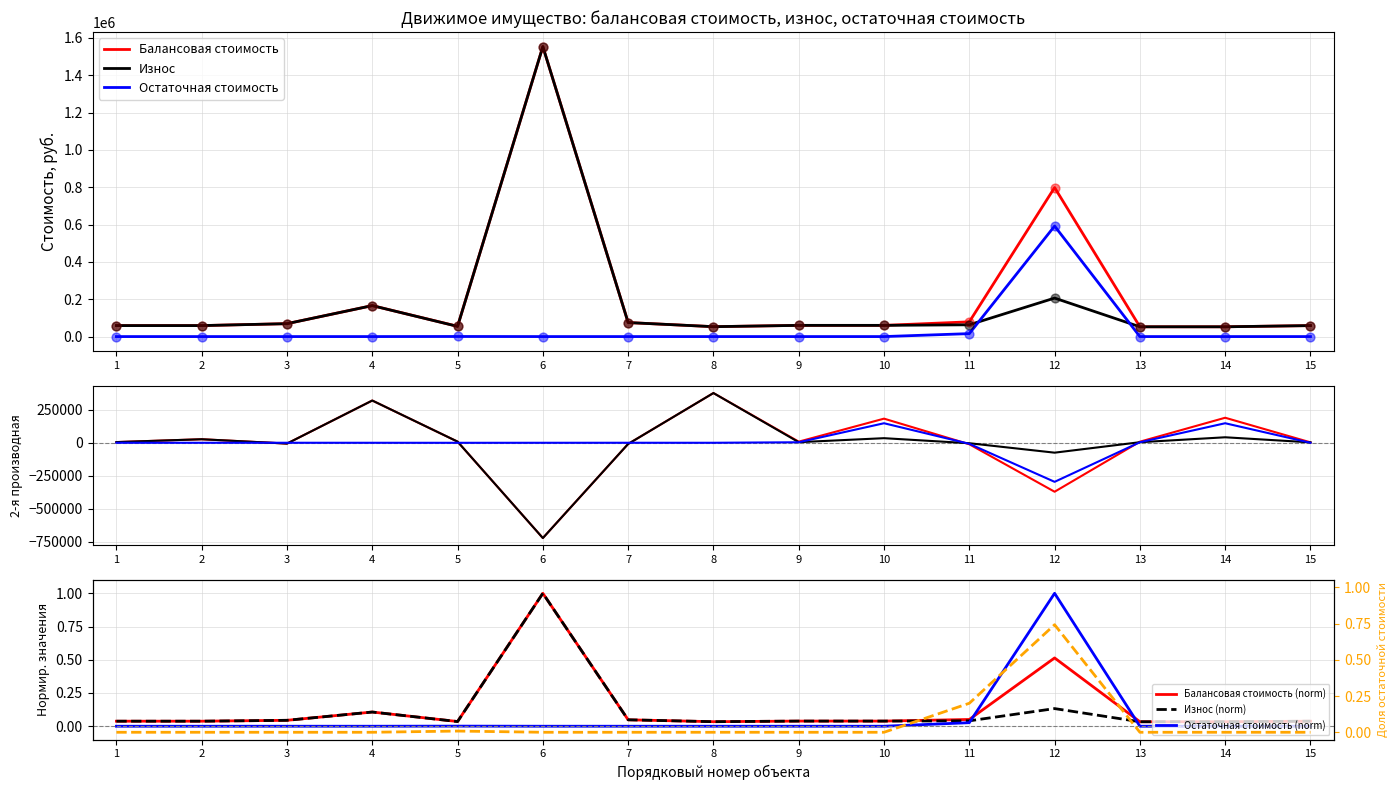

At how many categories does at least one series exceed 27925?

15